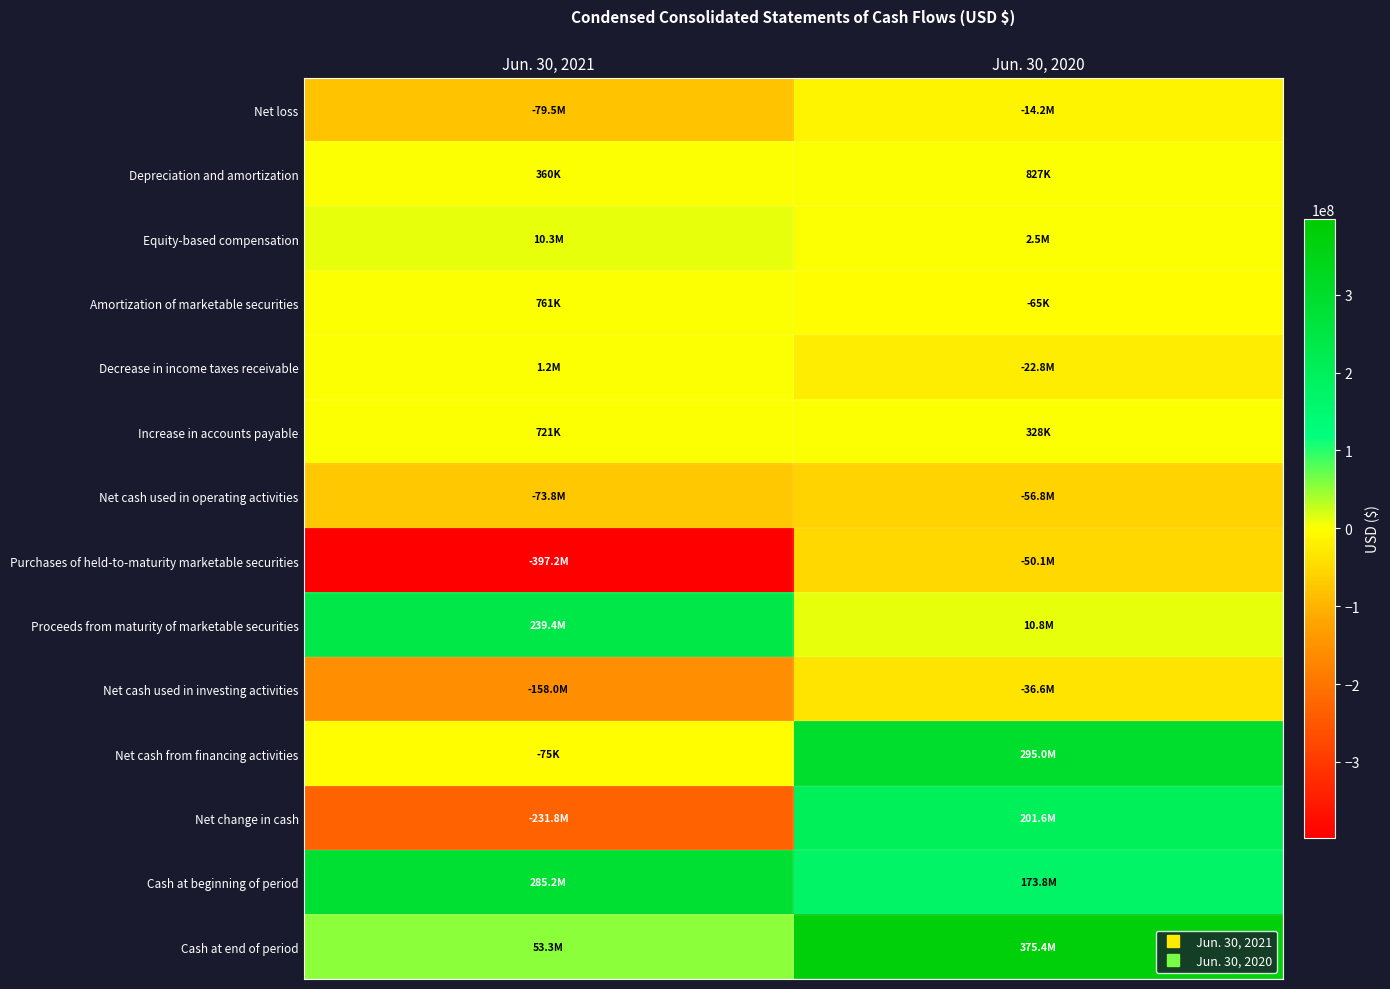

Which series has the largest range (max minus min)?

Net change in cash